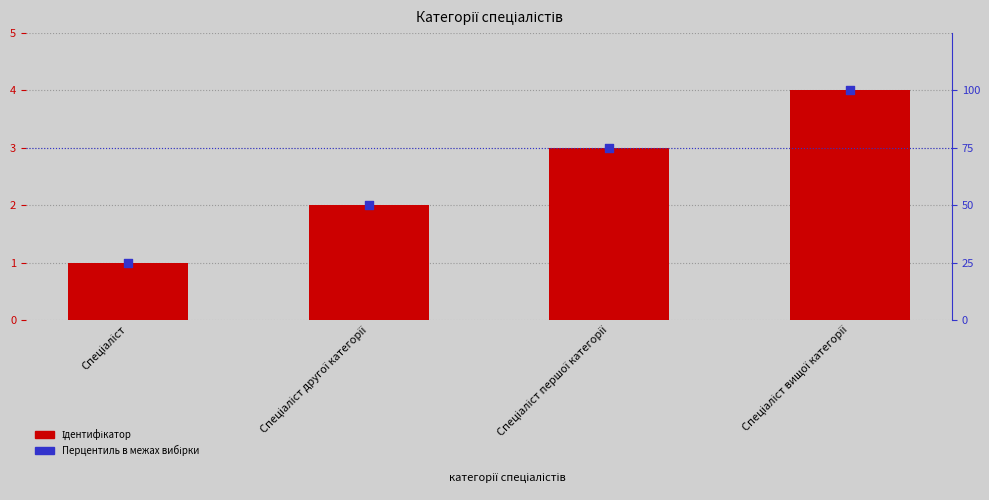

Which series has the largest total across all categories?

Перцентиль